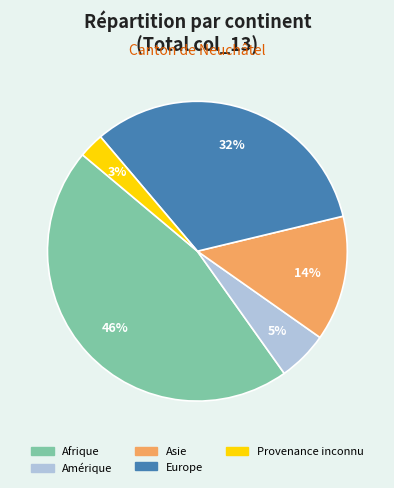

What percentage is the Asie slice, to the nearest percent?

14%